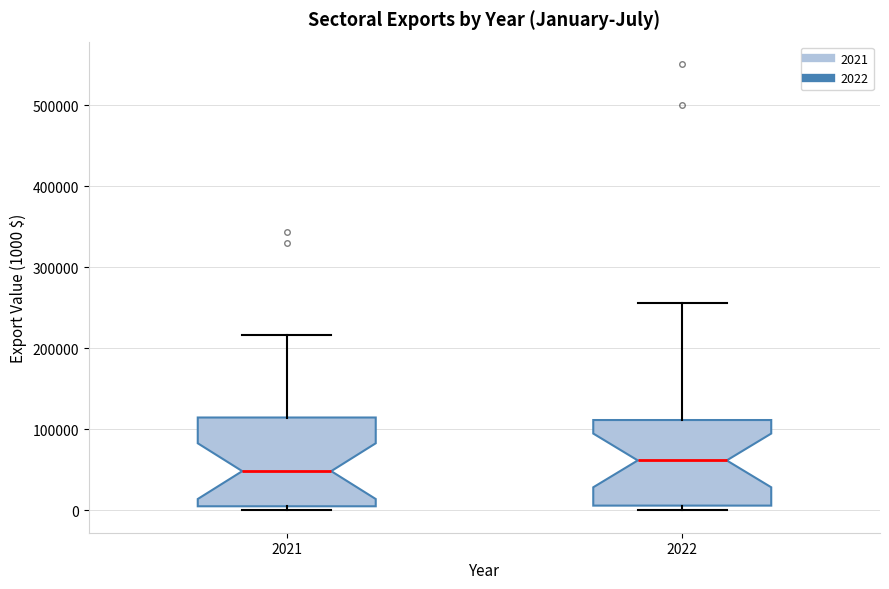

Reading left to right, read every box against the y-axis: the position of its median line, the range the box covers, and the ends of its whiskers. The values are not printed on the chart, so give them approximately, as read against the axis.

2021: median 50000, box 10000 to 110000, whiskers 0 to 220000
2022: median 60000, box 10000 to 110000, whiskers 0 to 260000